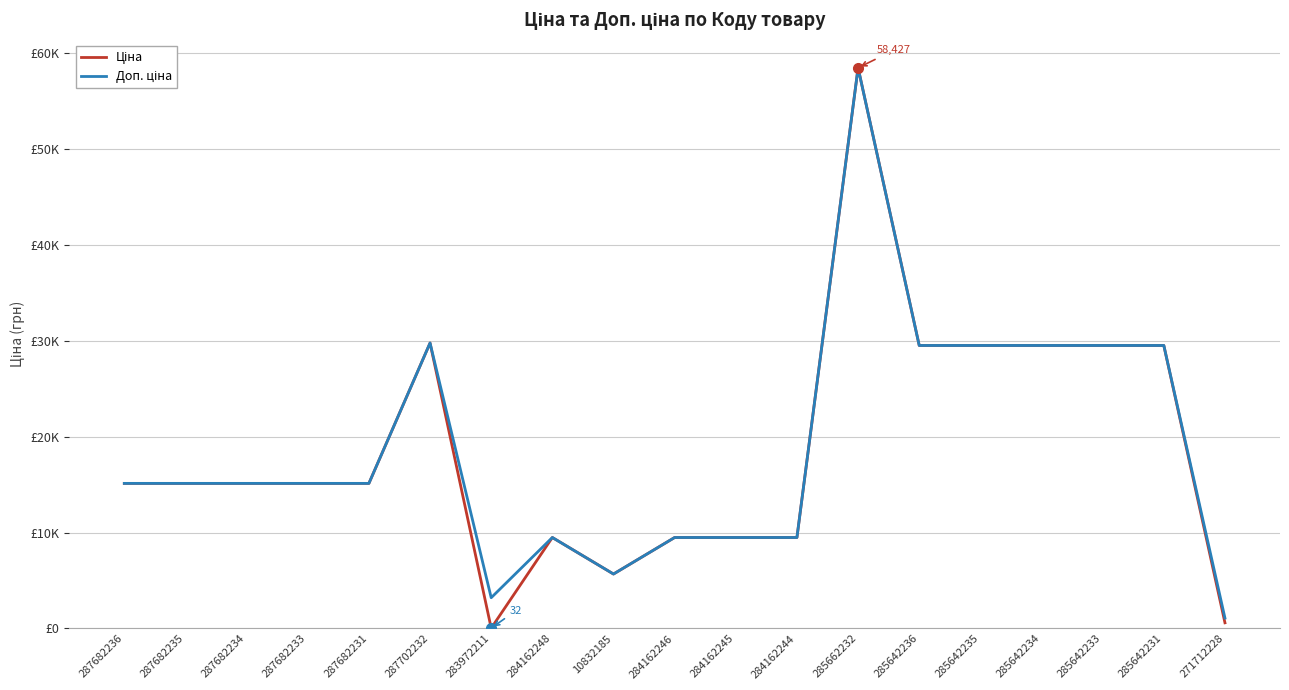

Is this an area chart (filled region under the line)?

No